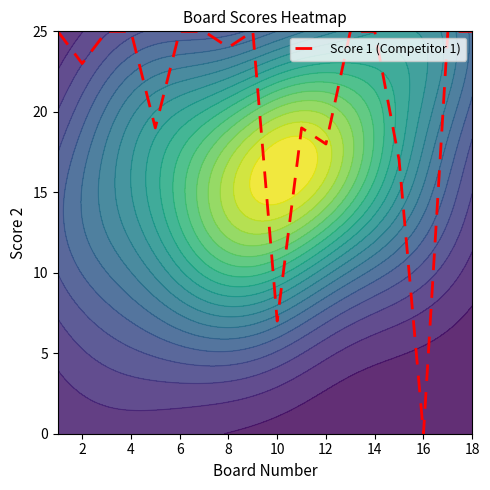

Reading left to right, extract all data points from this chart.

25	23	25	25	19	25	25	24	25	7	19	18	25	25	17	0	25	25